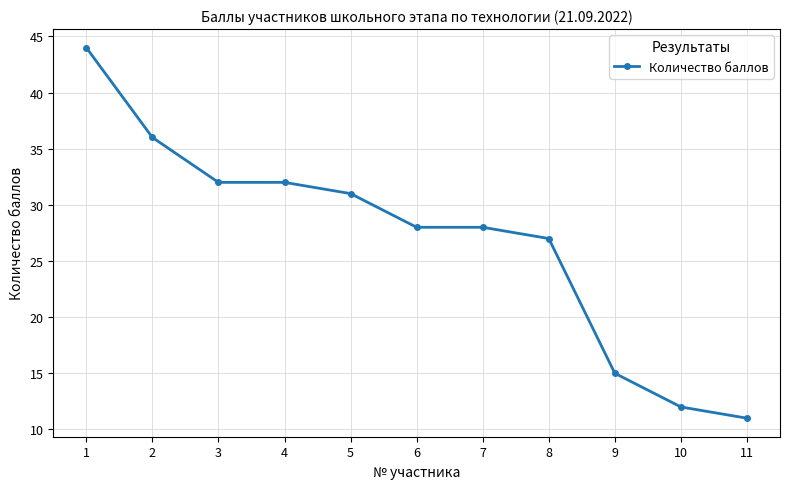

What is the difference between the values at 6 and 8?

1